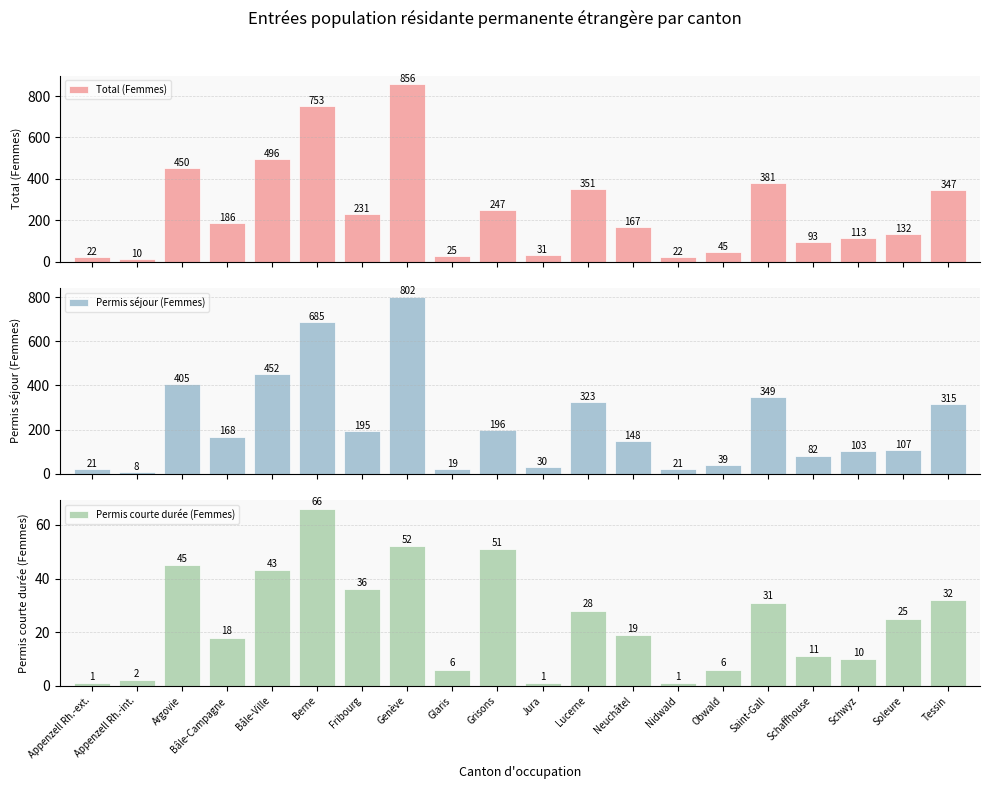

What is the label of the 3rd bar from the left?

Argovie